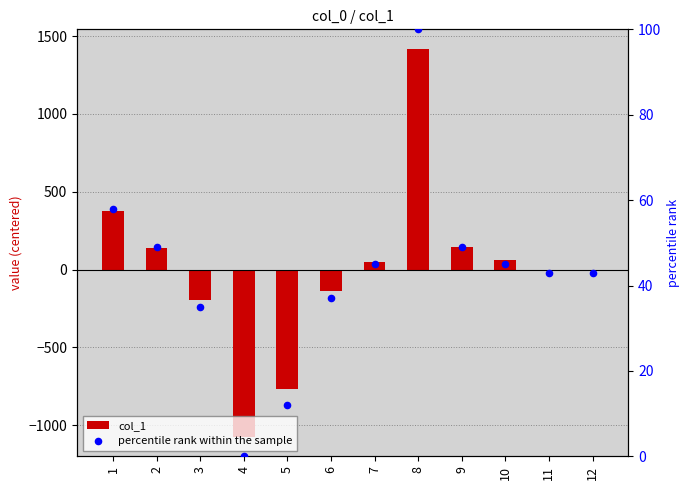

Which series reaches the minimum Y coordinate?

col_1